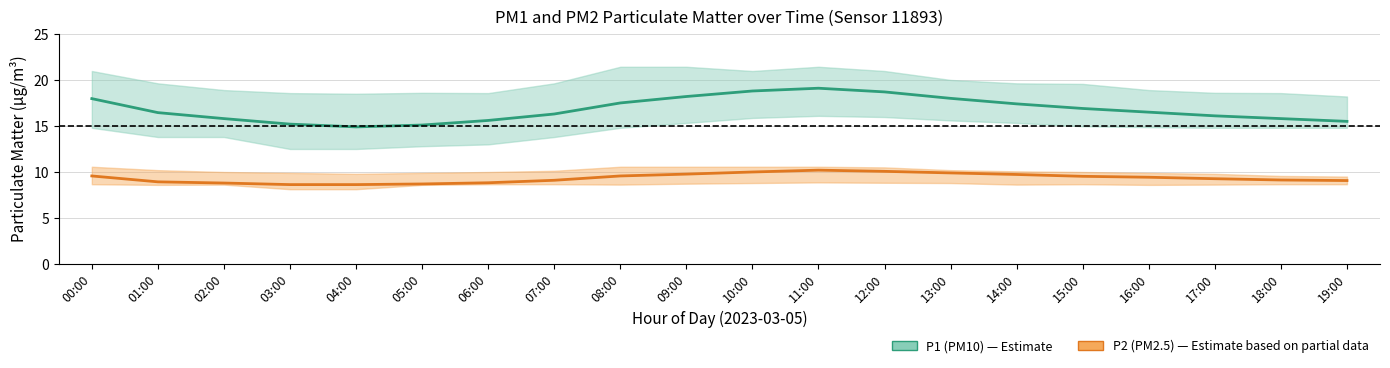

Which label corresponds to the smallest value in the chart?

03:00